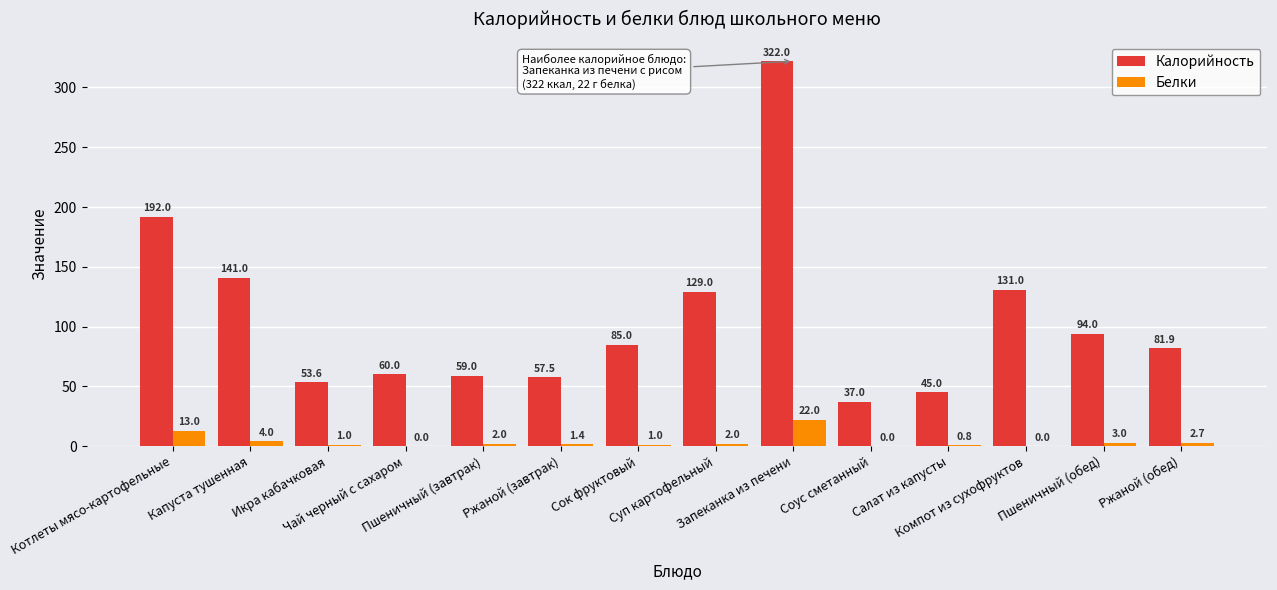

What is the greatest value displayed?

322.0